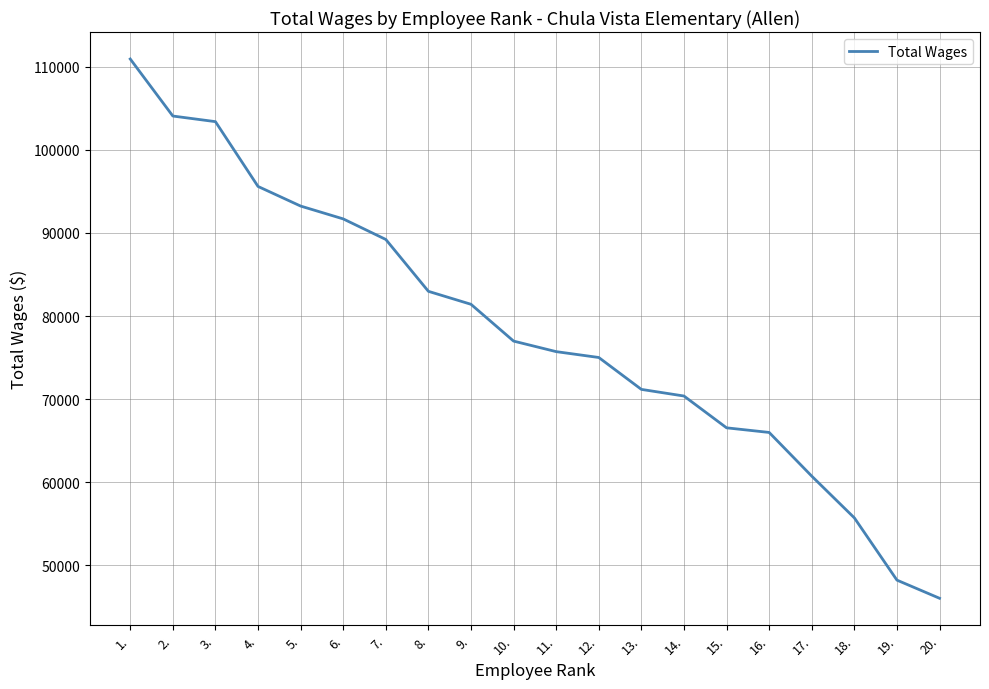

How many lines are shown in the chart?

1